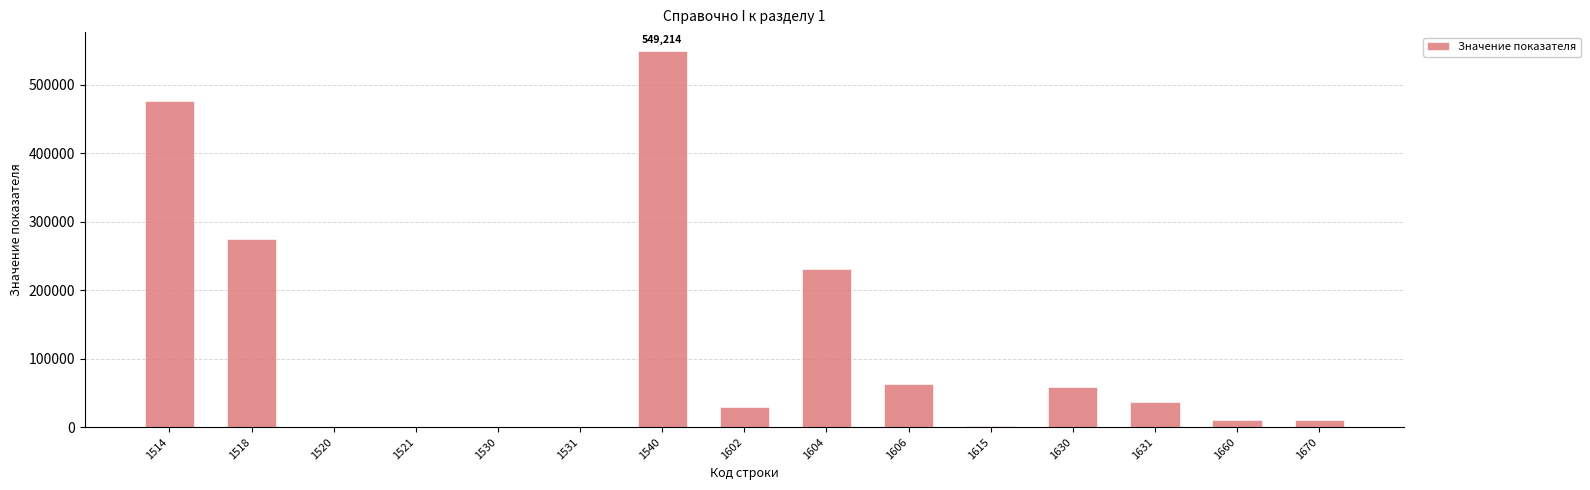

Is it true that the value at 1631 is 36047?

True